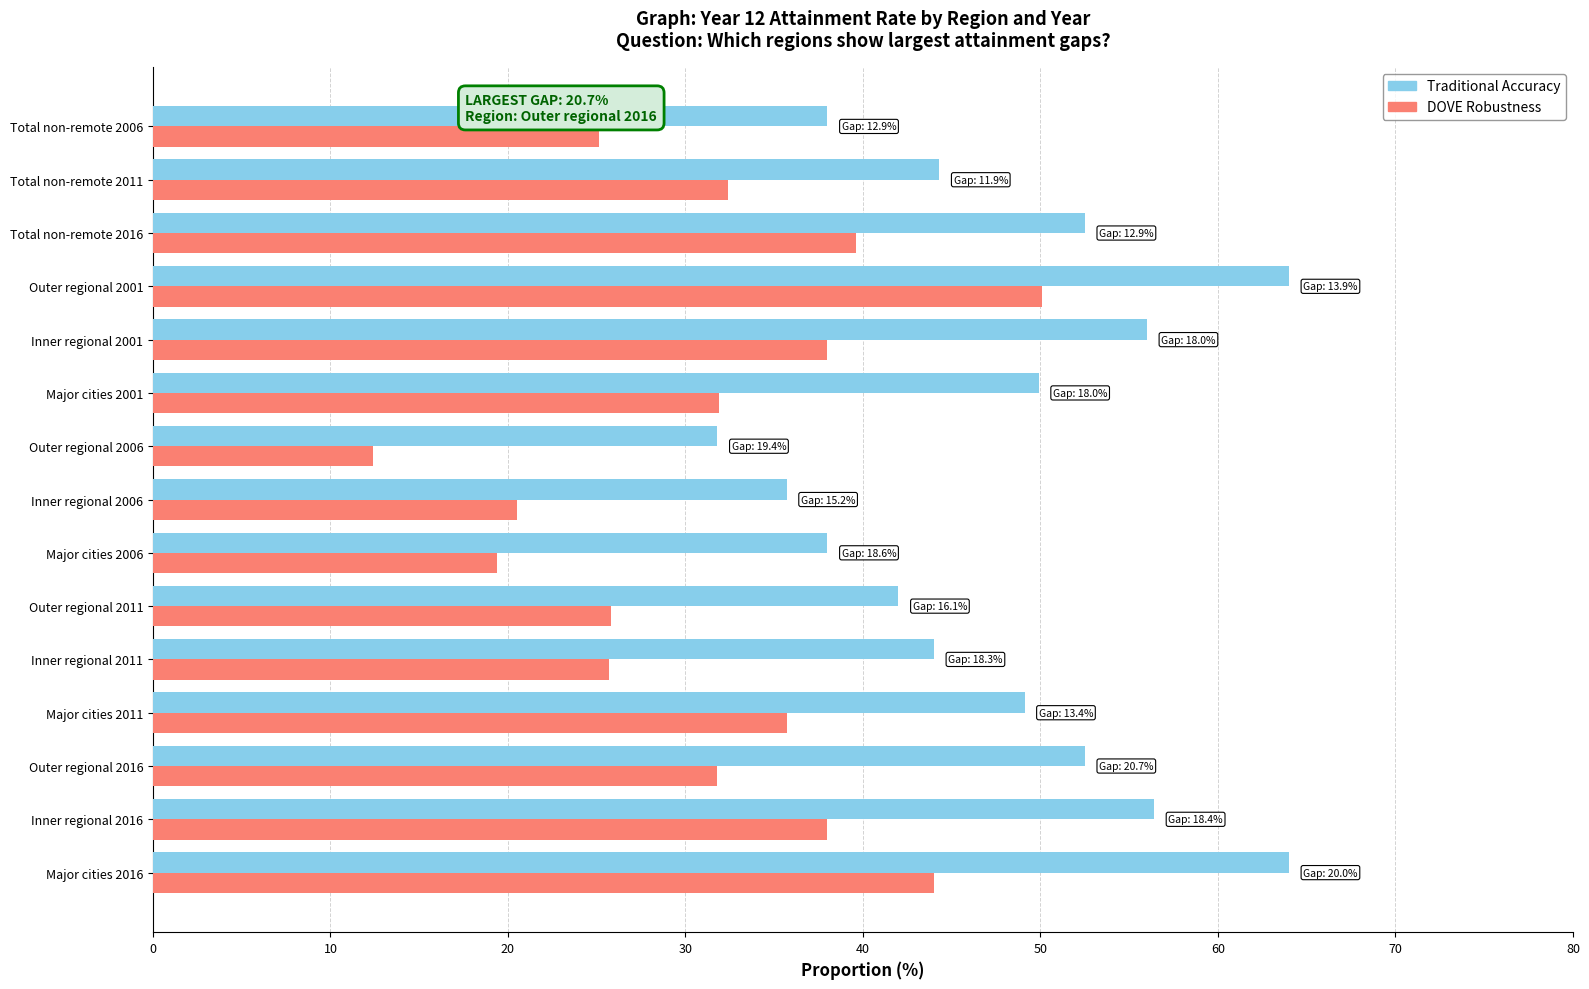

List the series in order of their peak value, highest first.

Traditional Accuracy, DOVE Robustness